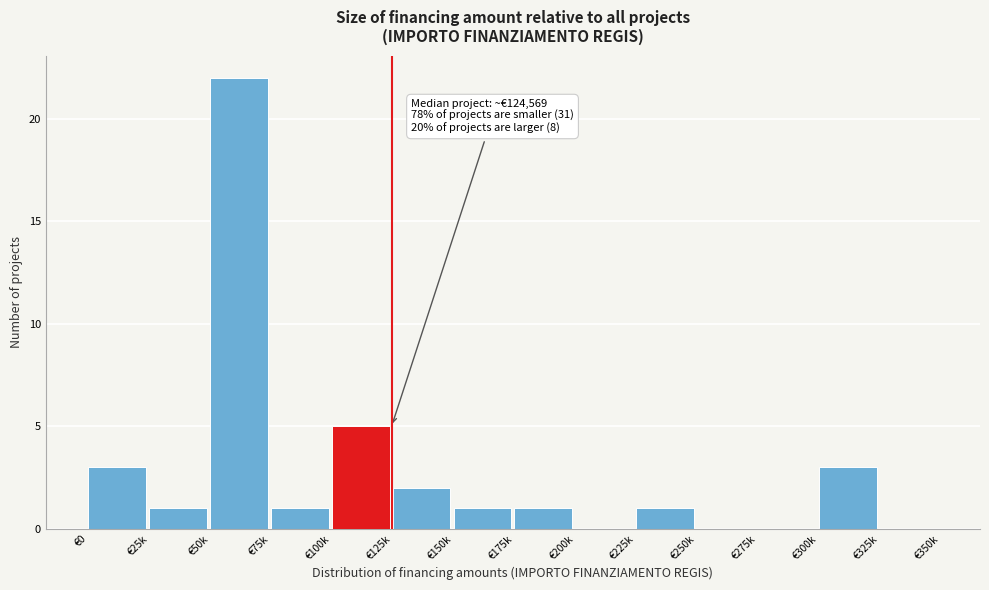

Reading left to right, list all the values displayed in this chart.

€0=3	€25k=1	€50k=22	€75k=1	€100k=5	€125k=2	€150k=1	€175k=1	€200k=0	€225k=1	€250k=0	€275k=0	€300k=3	€325k=0